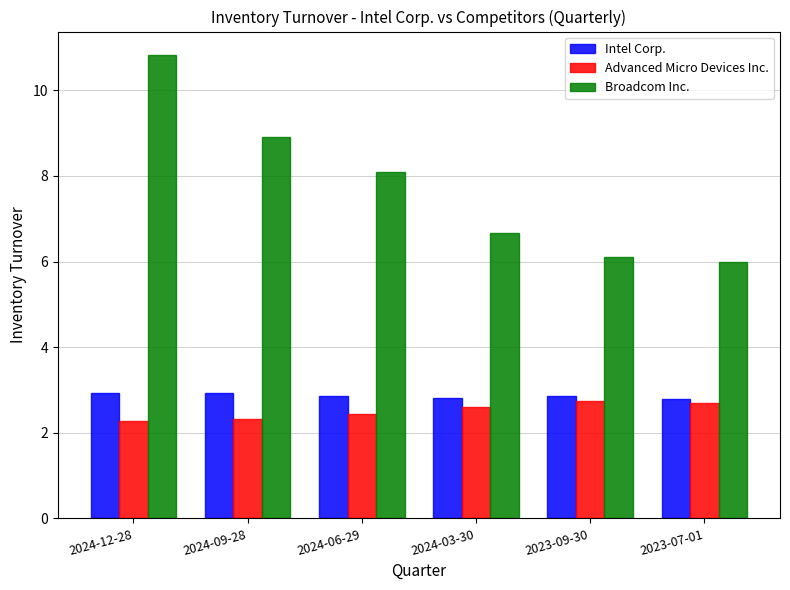

What is the difference between the maximum and minimum values in the Intel Corp. series?

0.2